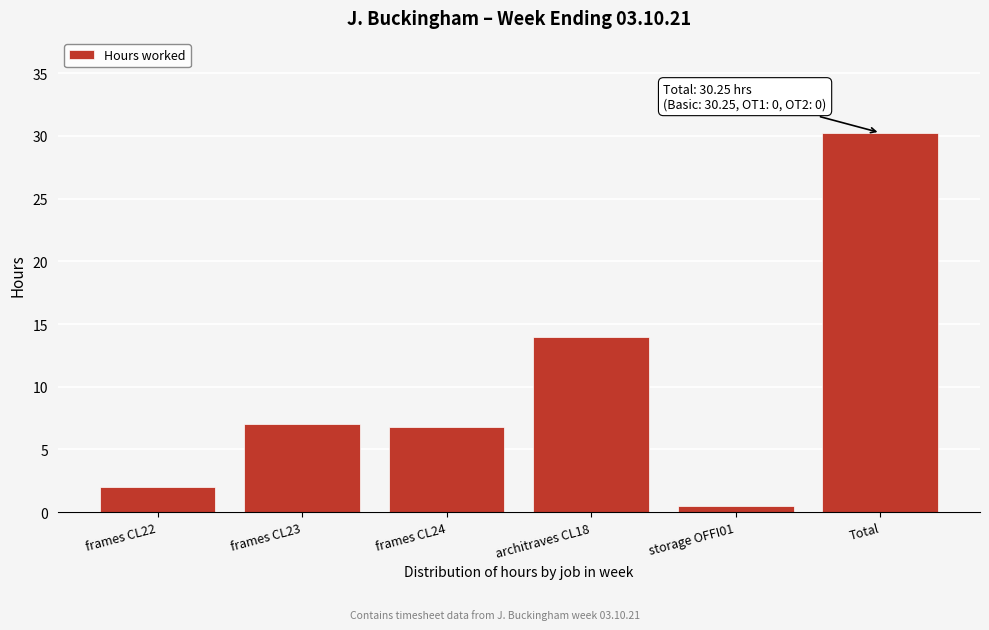

What is the label of the 2nd bar from the right?

storage OFFI01